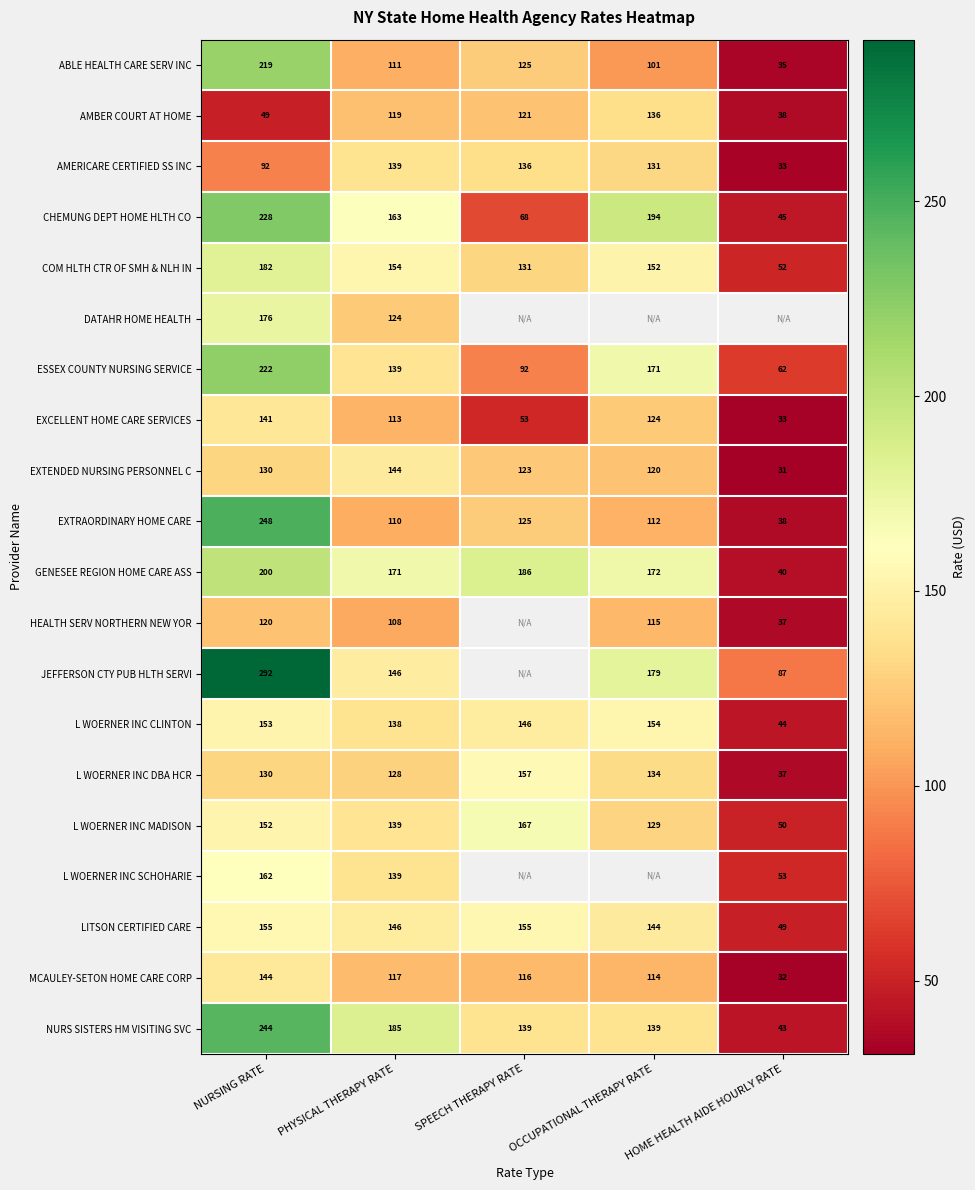

The value of L WOERNER INC SCHOHARIE at HOME HEALTH AIDE HOURLY RATE is 89.4. True or false?

False